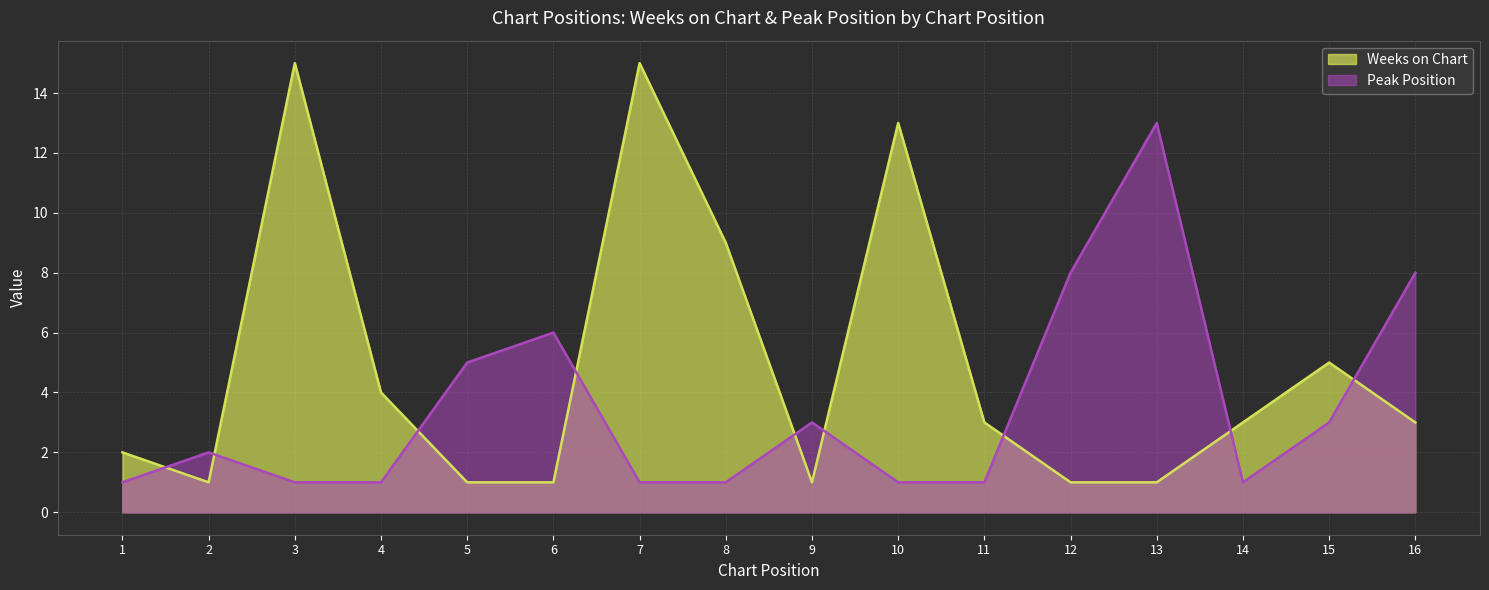

What is the difference between the highest and lowest values at 2?

1